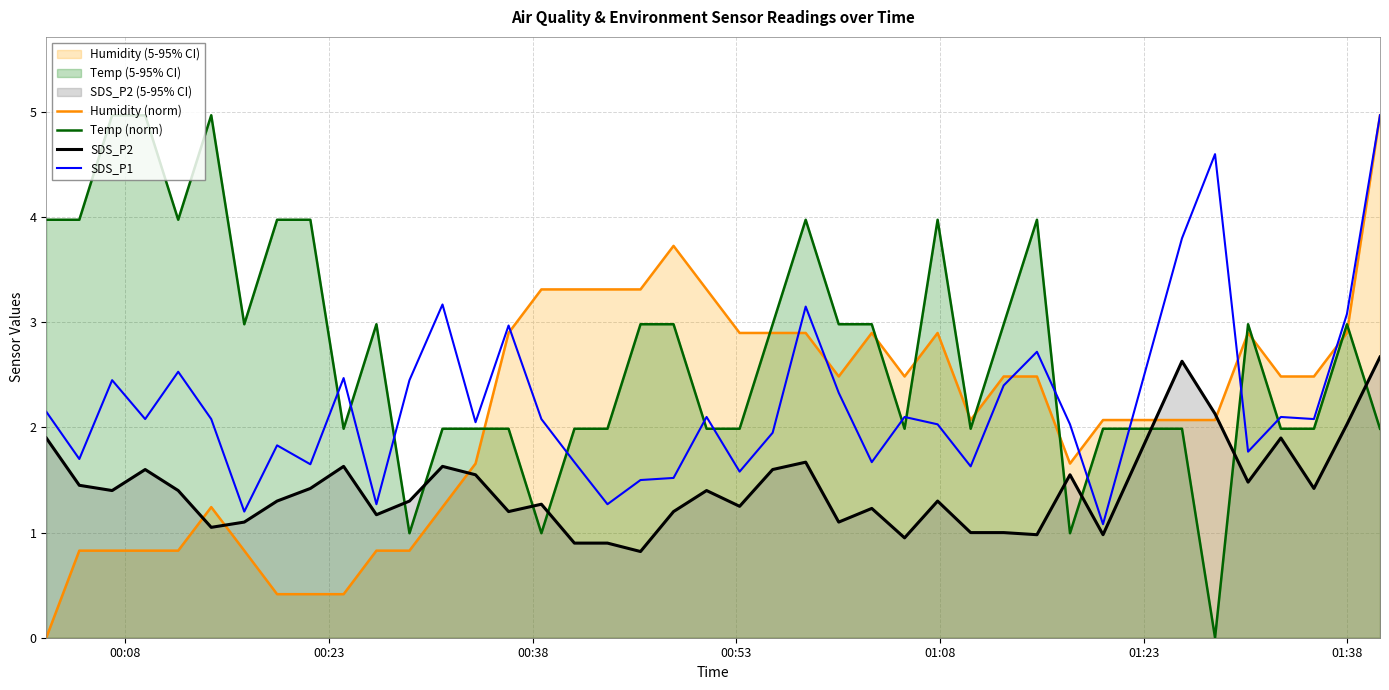

How many interior local valleys does the Humidity (norm) series have?

4